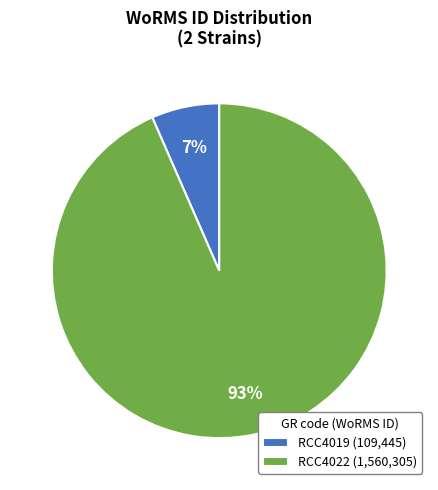

Is there a majority slice in this chart?

Yes